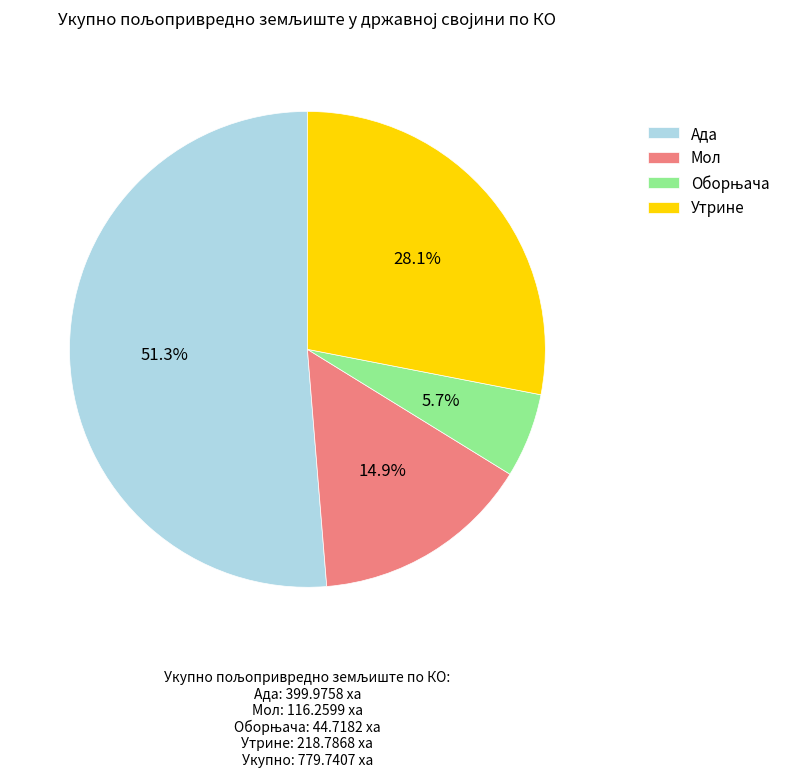

Approximately how many times larger is the value at Ада compared to Утрине?

1.8